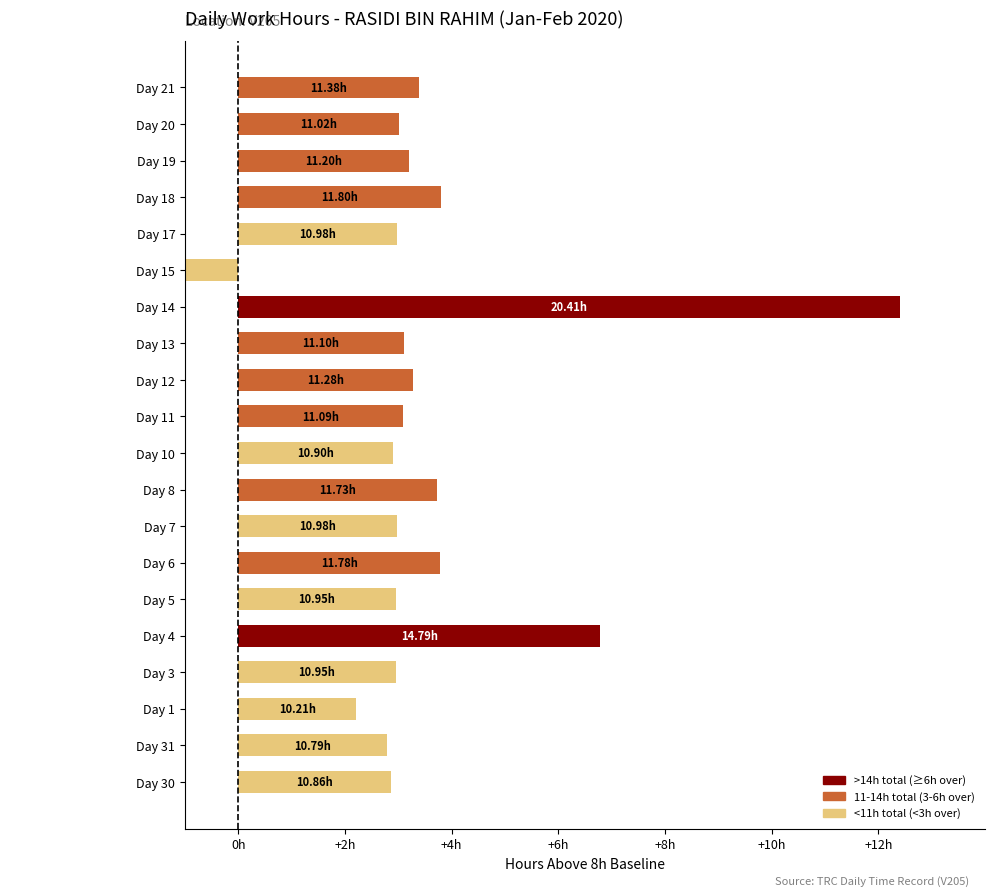

How many bars are there in total?

20